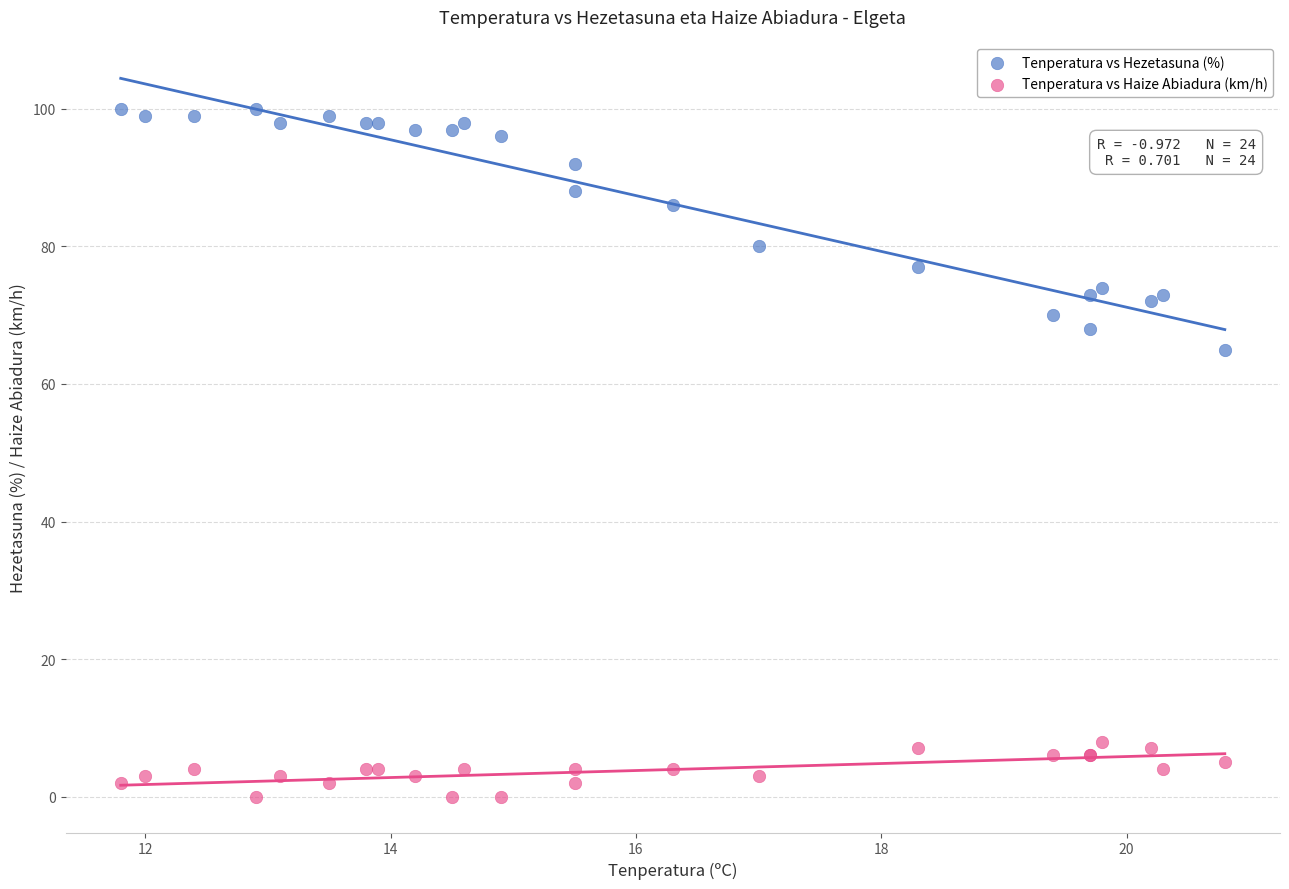

Which series reaches the minimum Y coordinate?

Tenperatura vs Haize Abiadura (km/h)